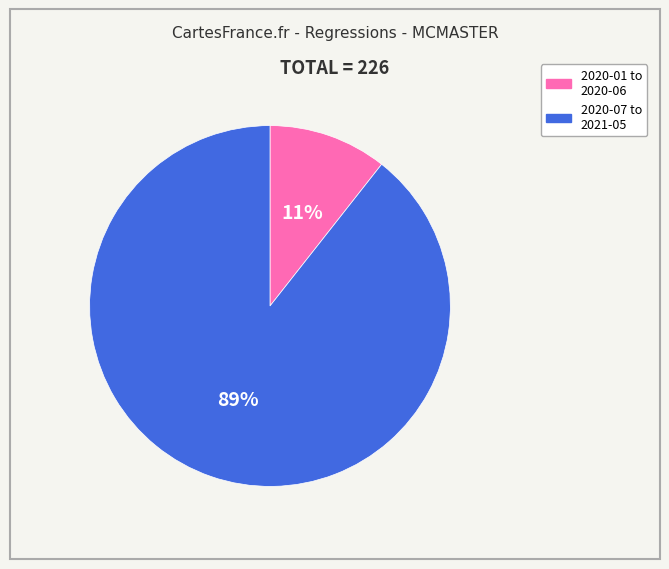

Is there a majority slice in this chart?

Yes